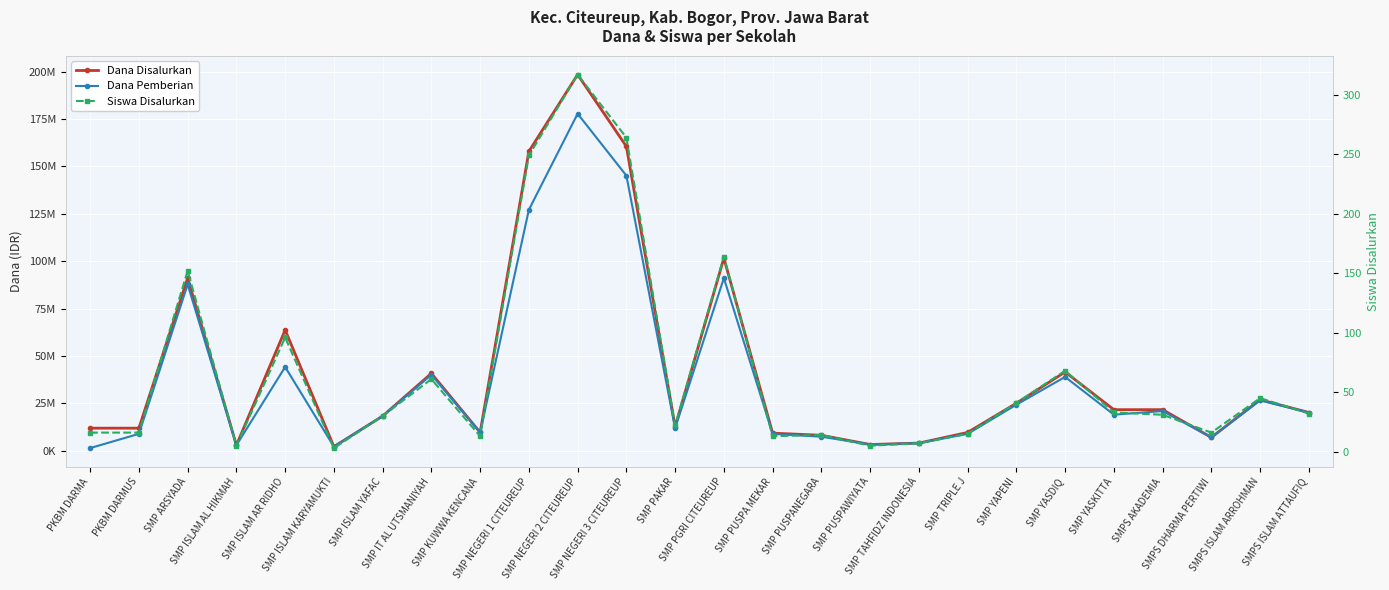

What are all the series names shown in the legend?

Dana Disalurkan, Dana Pemberian, Siswa Disalurkan